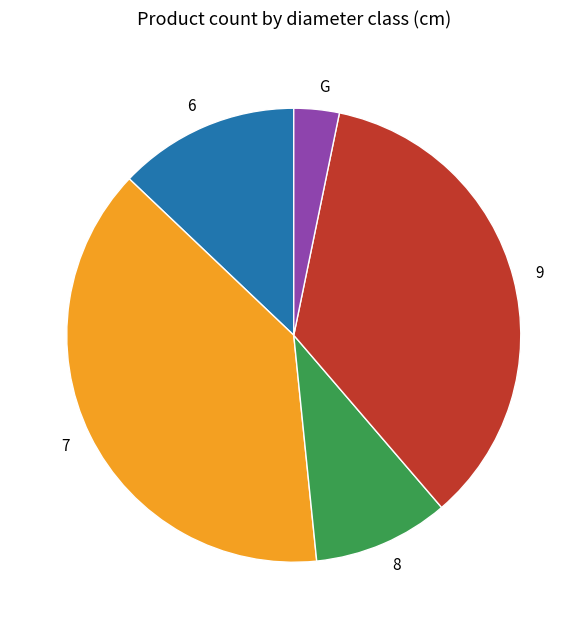

Count the number of slices in the pie.

5